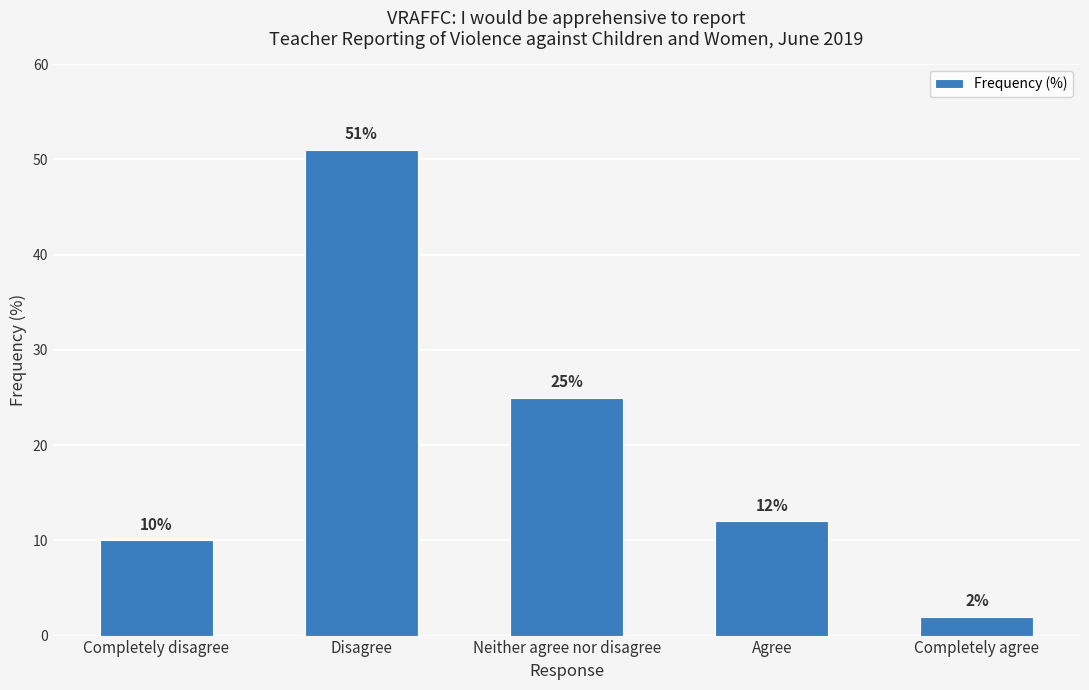

Is it true that the value at Disagree is 84?

False